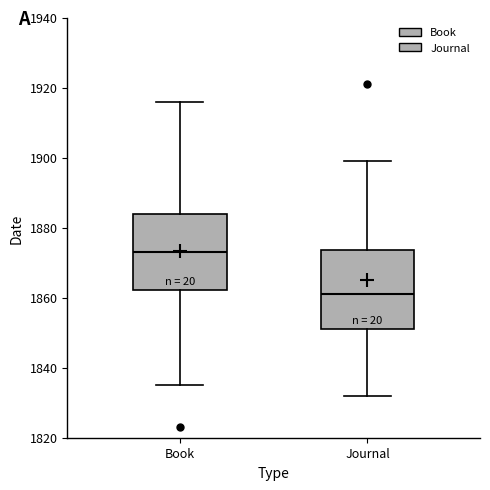

Reading left to right, read every box against the y-axis: the position of its median line, the range the box covers, and the ends of its whiskers. The values are not printed on the chart, so give them approximately, as read against the axis.

Book: median 1874, box 1862 to 1884, whiskers 1836 to 1916
Journal: median 1862, box 1852 to 1874, whiskers 1832 to 1900